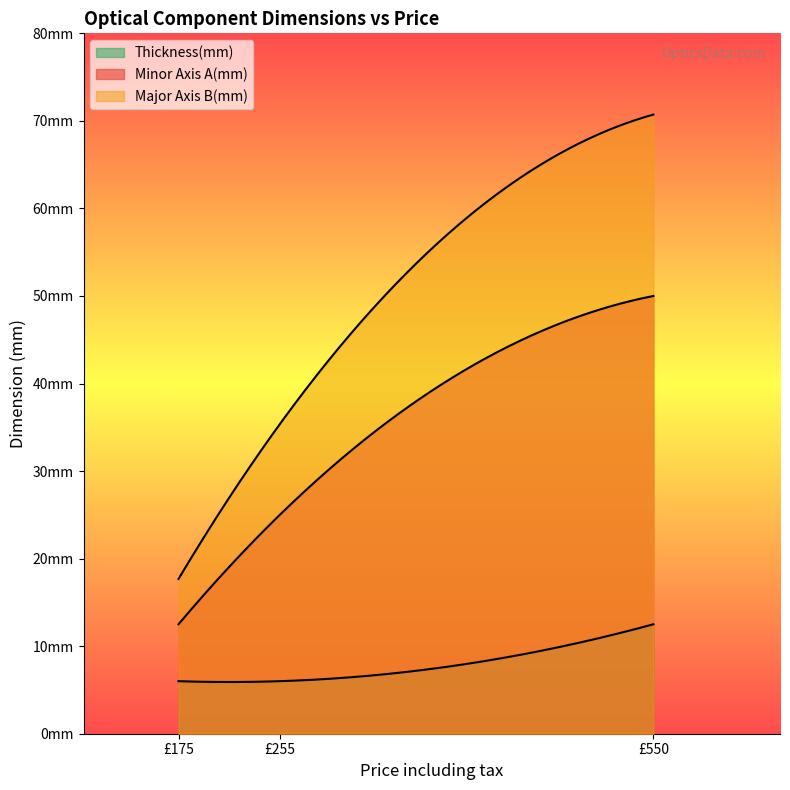

List the series in order of their overall mean, highest first.

Major Axis B(mm), Minor Axis A(mm), Thickness(mm)